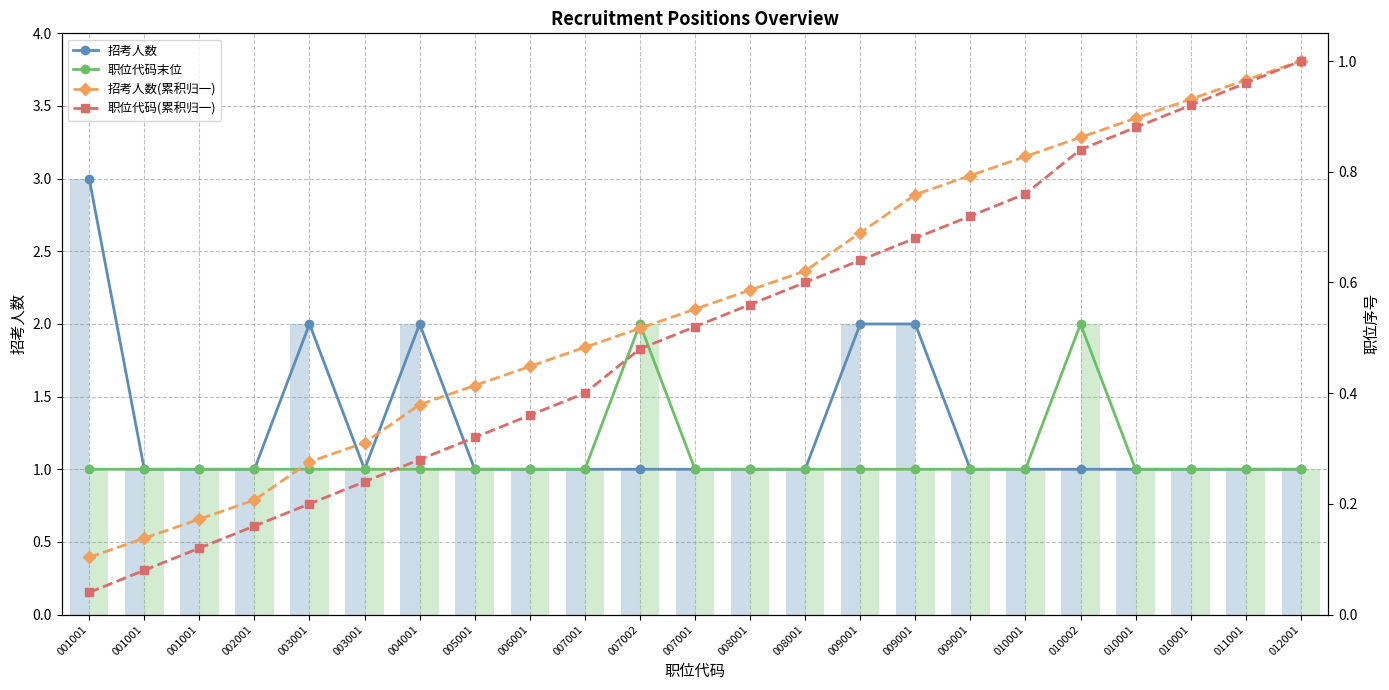

What is the label of the 6th bar from the left?

003001